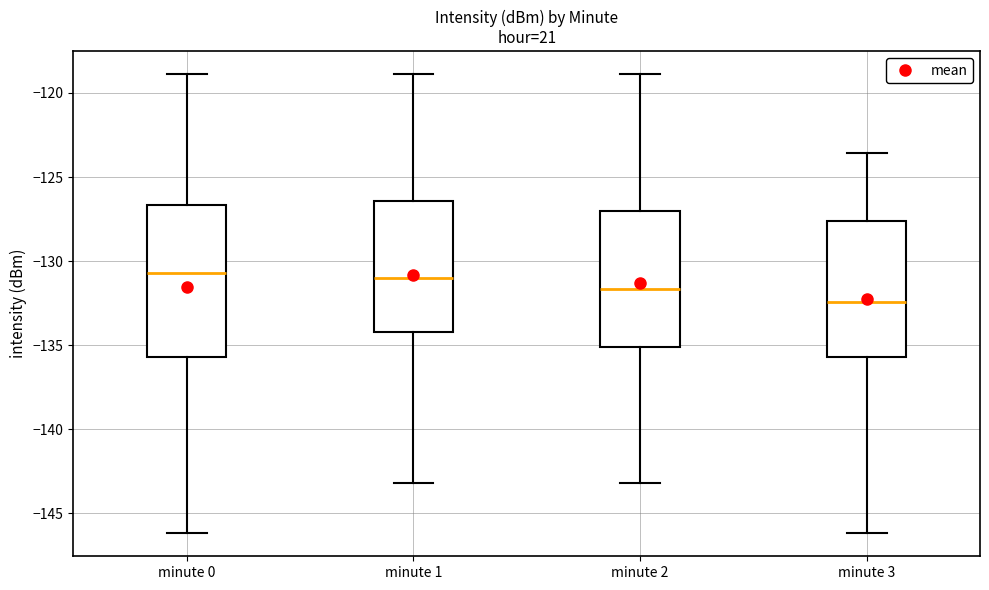

Comparing the boxes themselves (not the whiskers), which one is the tallest?

minute 0